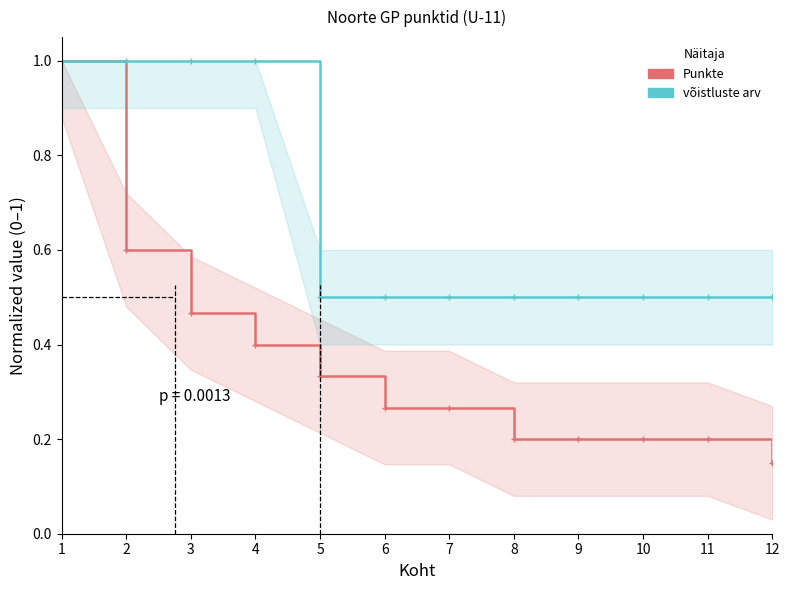

What are all the series names shown in the legend?

Punkte, võistluste arv